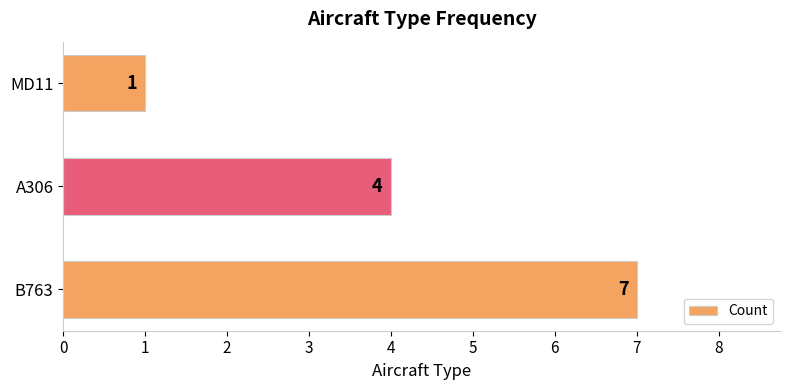

What is the change in value from A306 to MD11?

-3